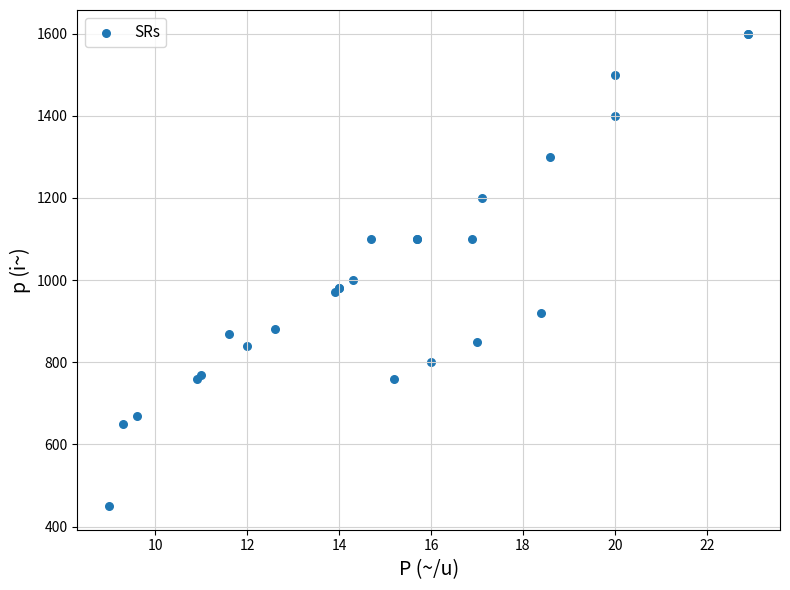

What Y value in the scatter plot is closest to 1025?

1000